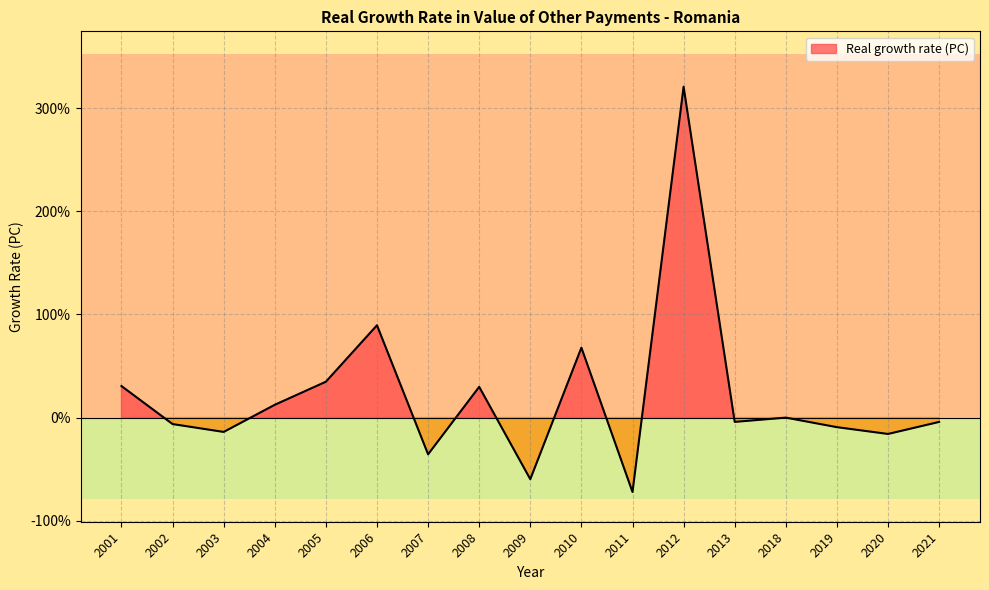

Reading left to right, list all the values displayed in this chart.

30.5	-6.3	-14.0	12.3	34.7	89.5	-35.7	29.7	-59.8	67.7	-72.2	320.8	-4.2	-0.1	-9.4	-15.9	-4.3